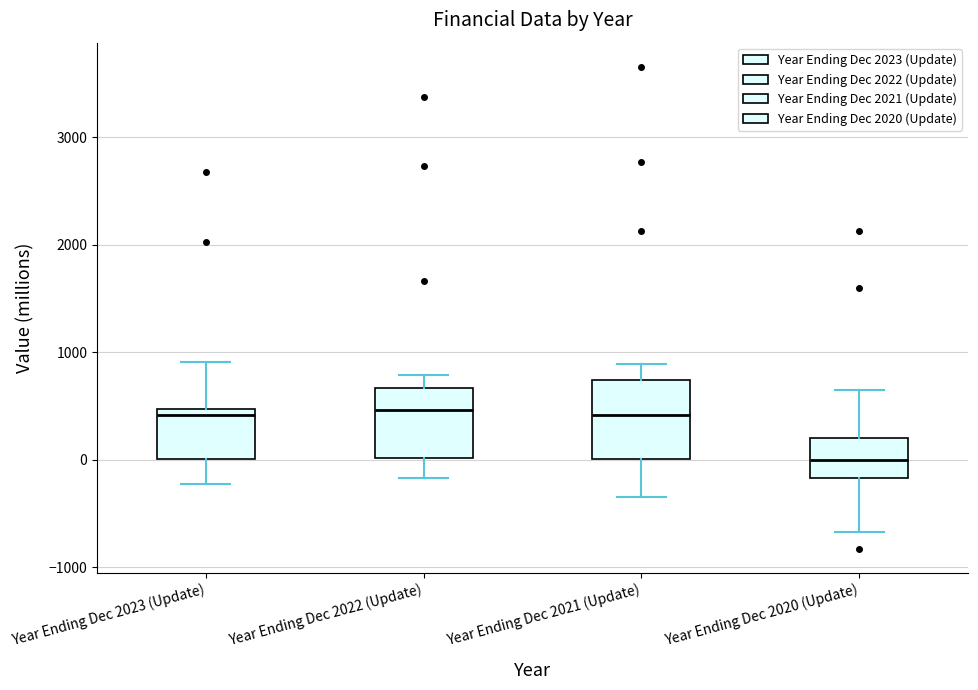

Reading left to right, read every box against the y-axis: the position of its median line, the range the box covers, and the ends of its whiskers. The values are not printed on the chart, so give them approximately, as read against the axis.

Year Ending Dec 2023 (Update): median 400, box 0 to 500, whiskers -200 to 900
Year Ending Dec 2022 (Update): median 500, box 0 to 700, whiskers -200 to 800
Year Ending Dec 2021 (Update): median 400, box 0 to 700, whiskers -300 to 900
Year Ending Dec 2020 (Update): median 0, box -200 to 200, whiskers -700 to 600